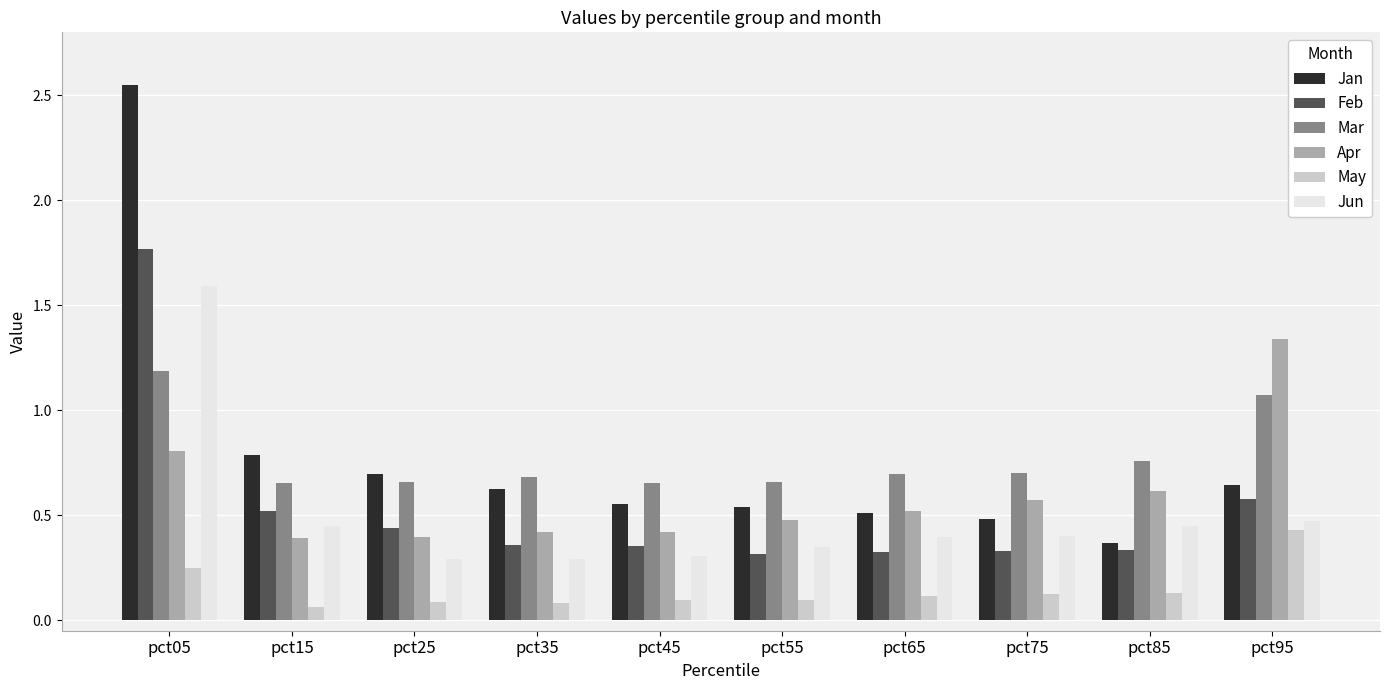

What is the difference between the maximum and second lowest values in the Jan series?

2.1